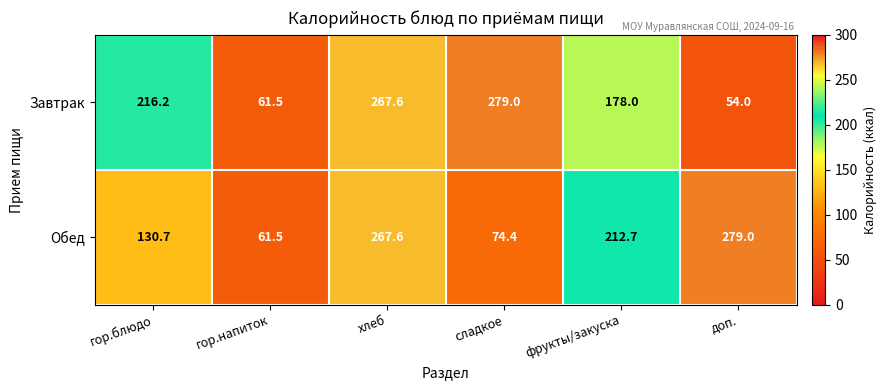

What is the sum of all Завтрак values?

1056.3